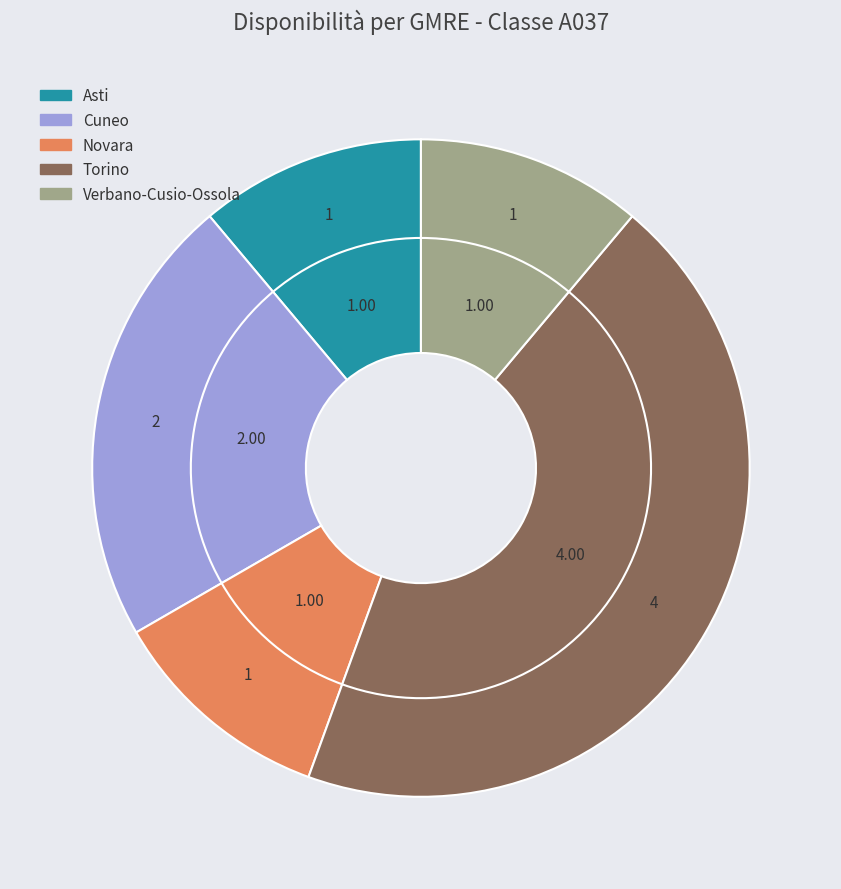

Which category has the smallest portion of the pie?

Asti